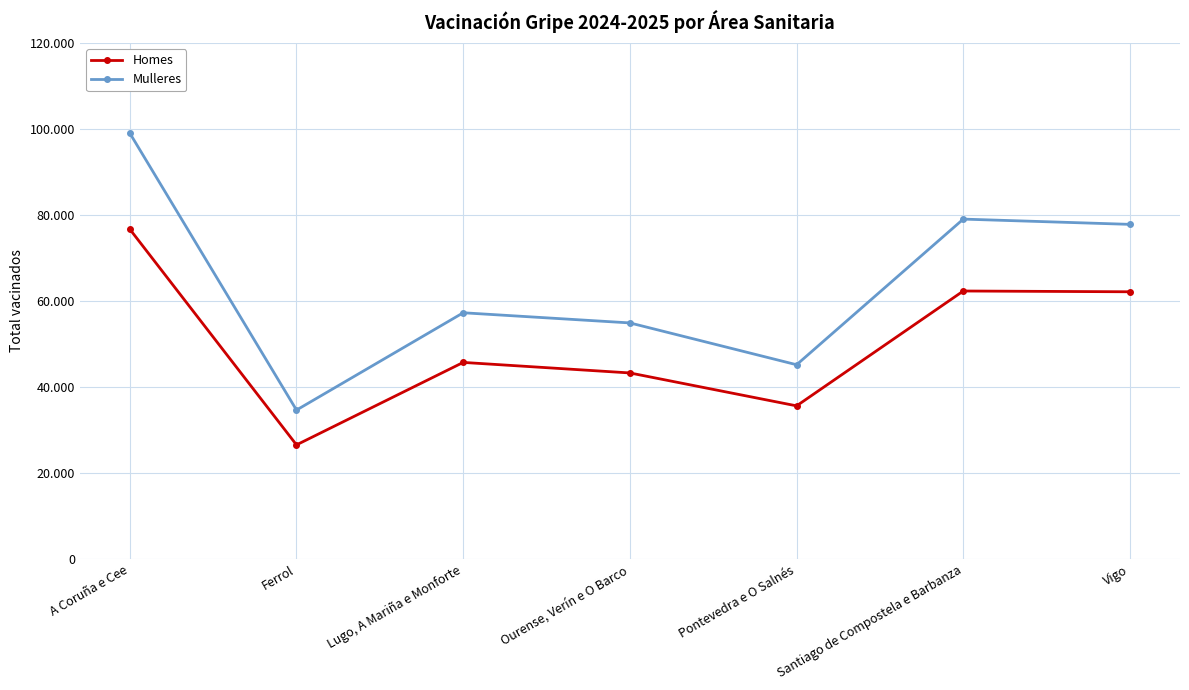

At which label is Homes closest to 51619?

Lugo, A Mariña e Monforte